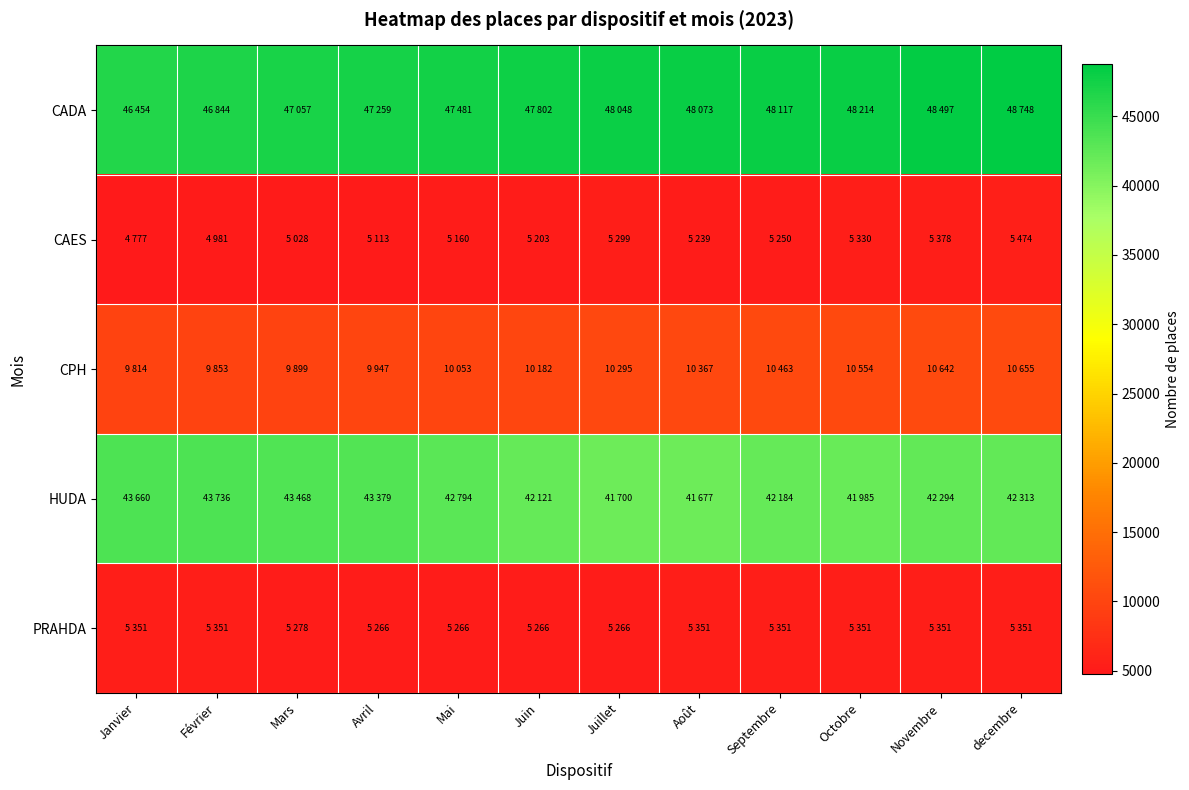

What is the minimum value shown in the chart?

4777